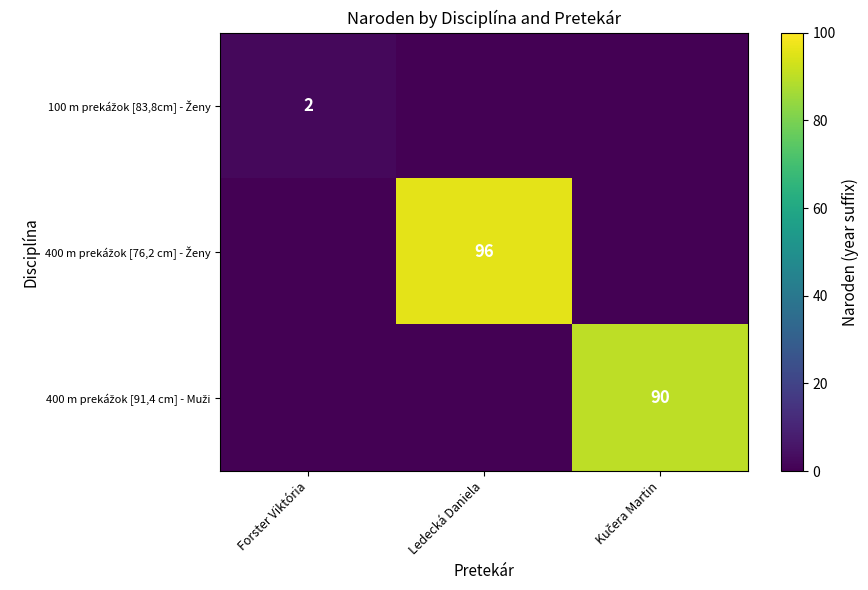

The 100 m prekážok [83,8cm] - Ženy series shows 0 at Ledecká Daniela. True or false?

True